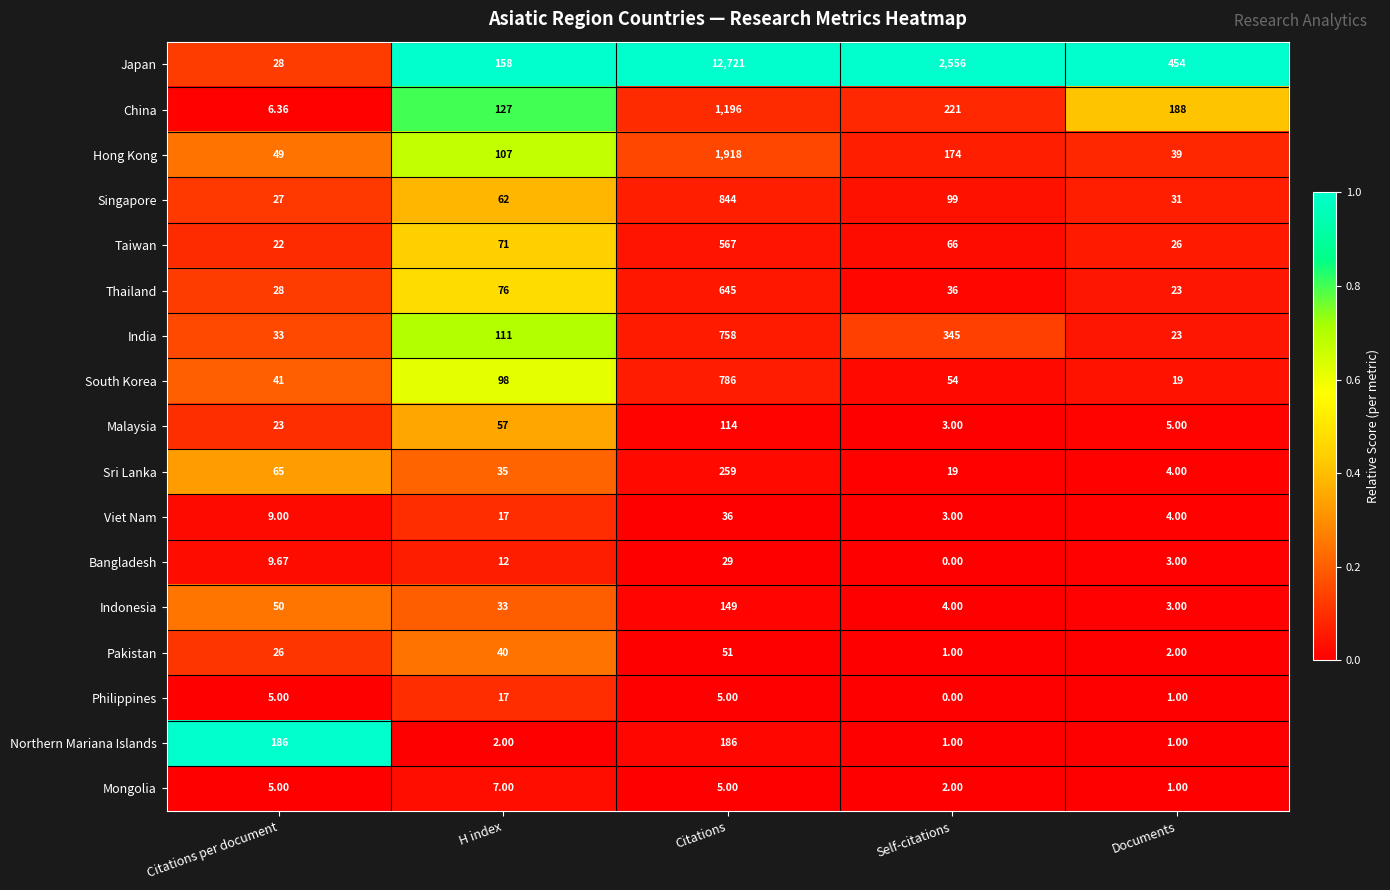

What is the spread (max minus min) of values at Citations?

12716.0